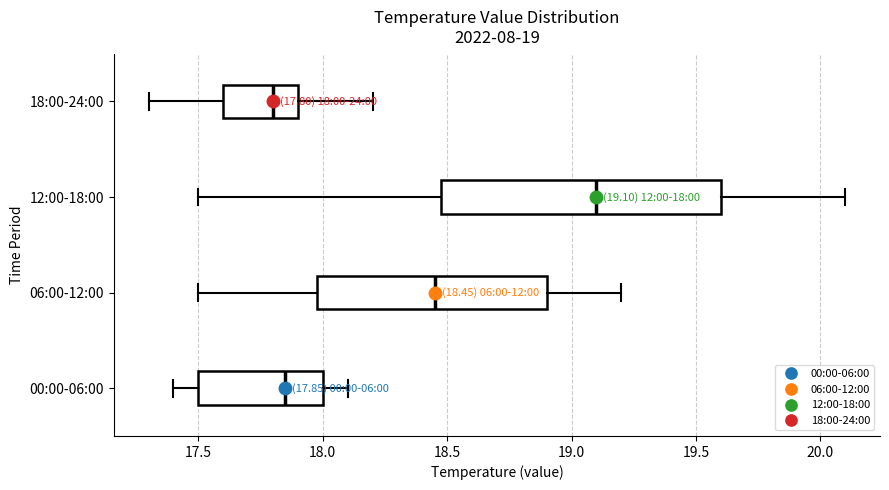

Which box is the widest, from its left edge to its right edge?

12:00-18:00